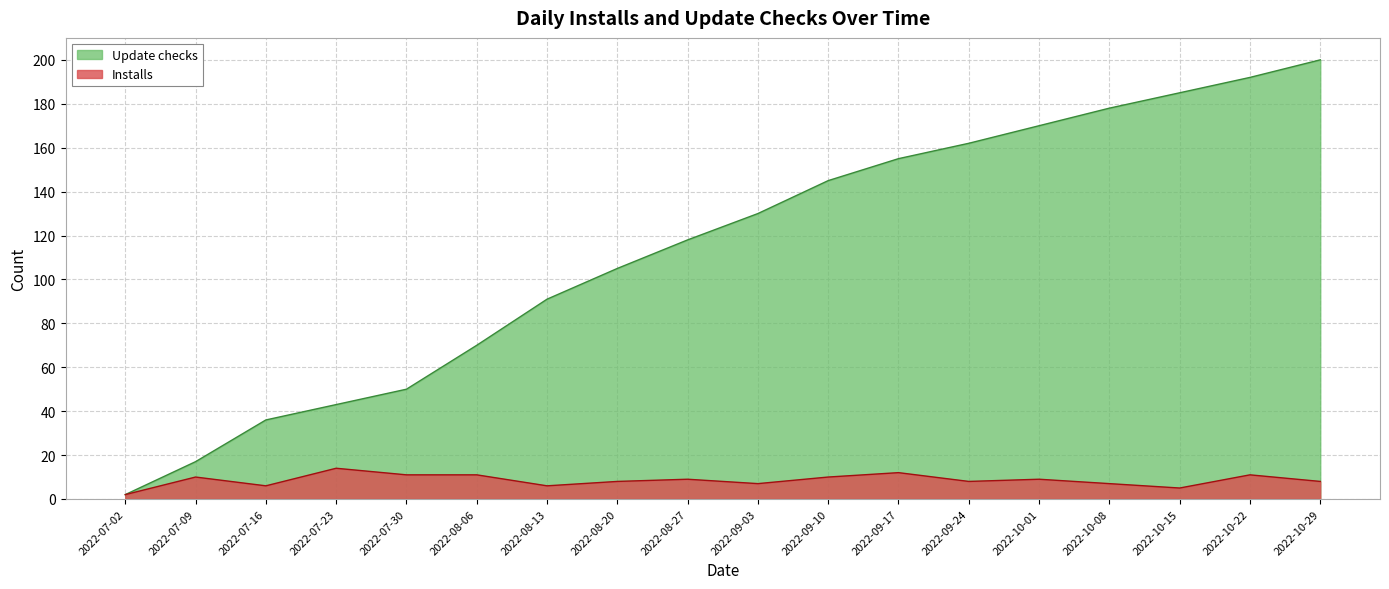

What is the sum of the Installs values at 2022-09-10 and 2022-10-15?

15